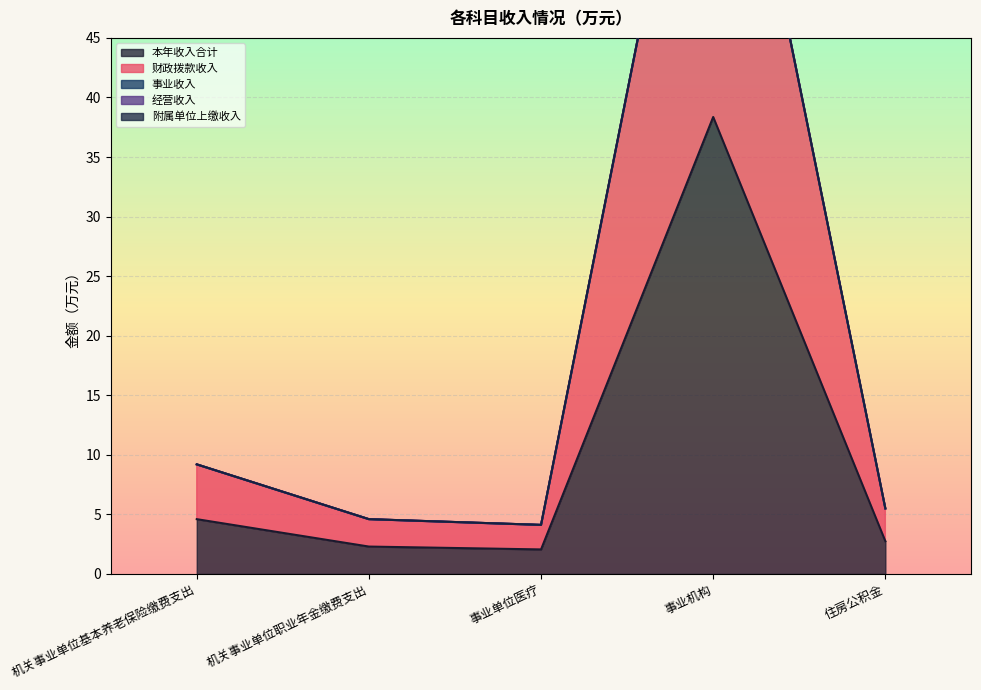

True or false: 经营收入 and 事业收入 cross at least once.

False